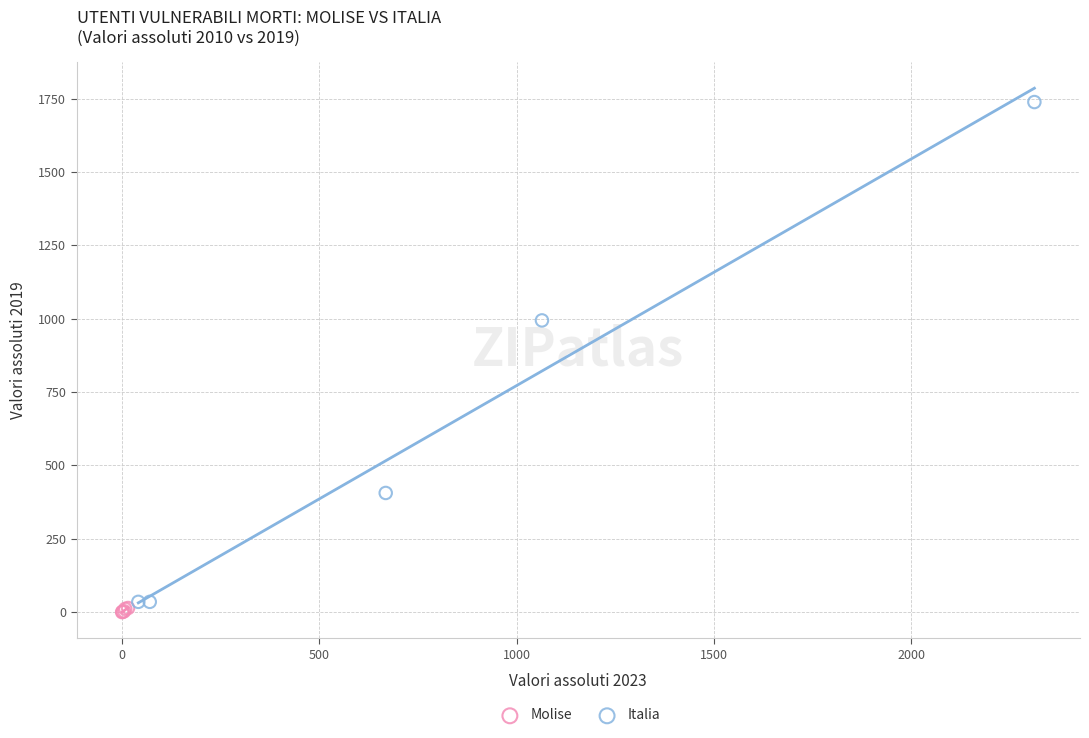

Which series reaches the maximum Y coordinate?

Italia